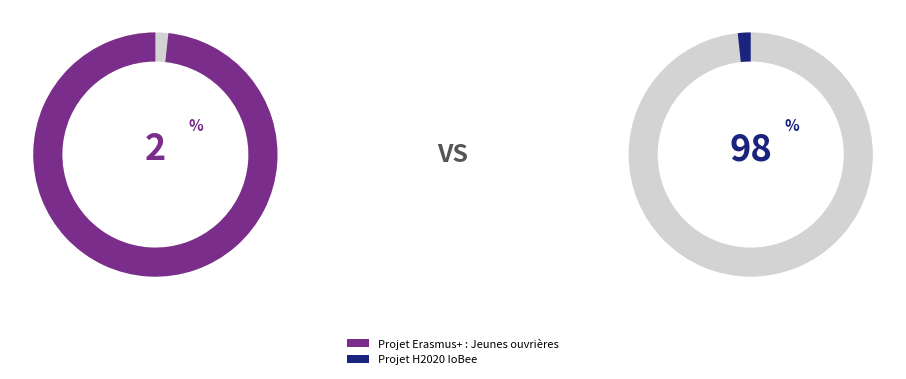

How many slices are in this pie chart?

2